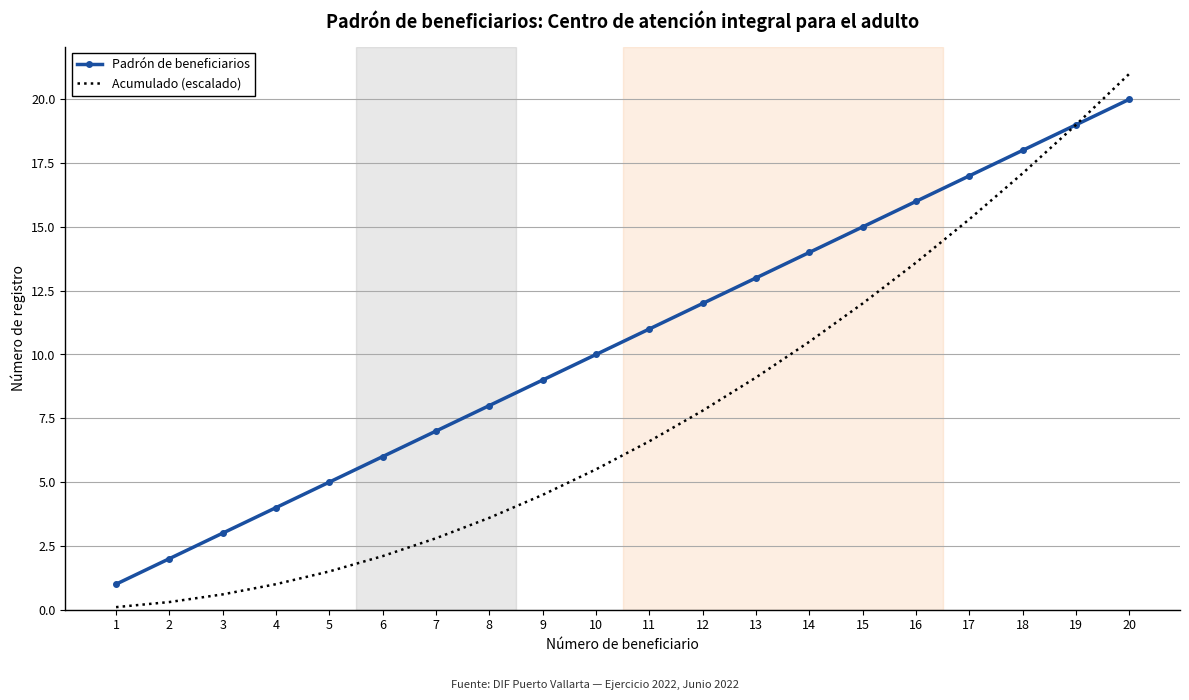

What is the total value across all series at 16?

29.6